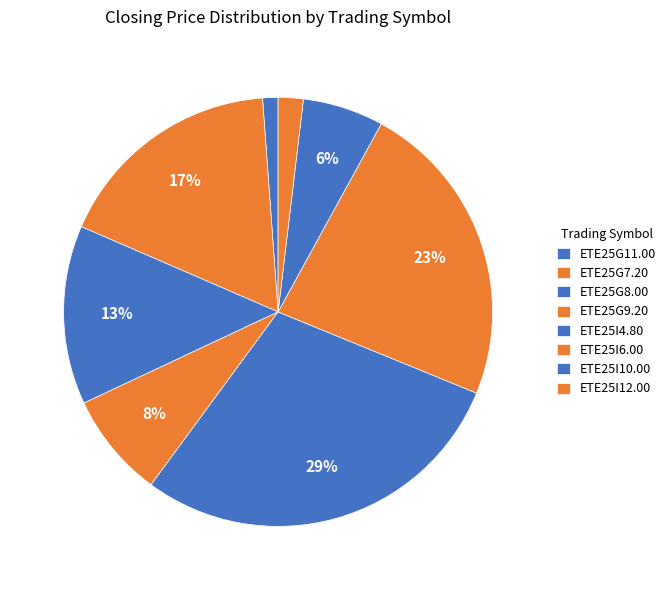

Between ETE25I12.00 and ETE25G9.20, which is larger?

ETE25G9.20